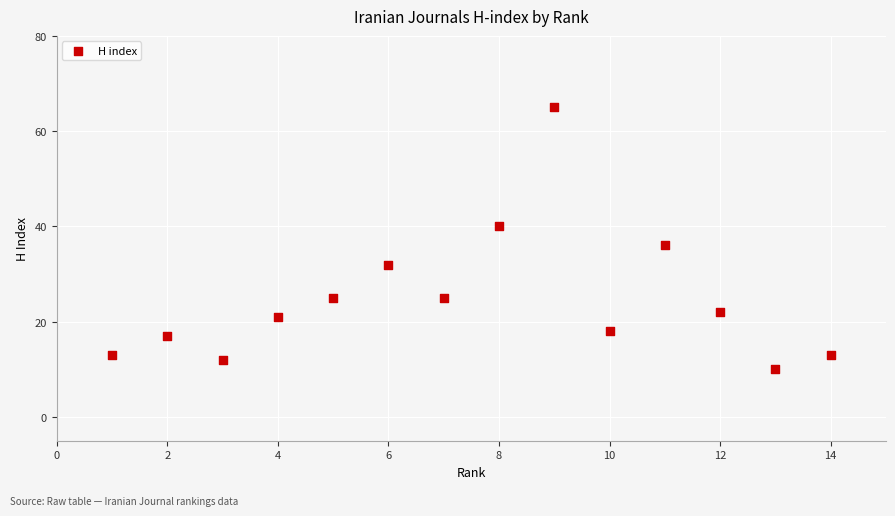

What is the range of Y values (max minus min)?

55